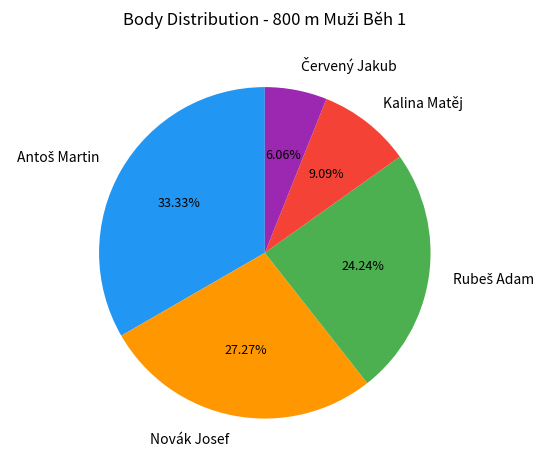

To the nearest percent, what percentage of the pie is Kalina Matěj?

9%